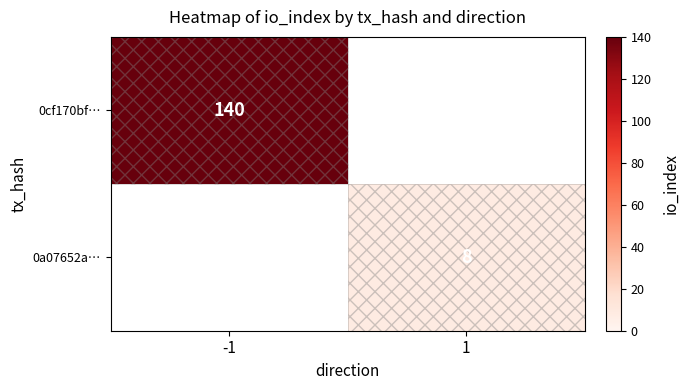

At which category does the chart reach its peak across all series?

-1